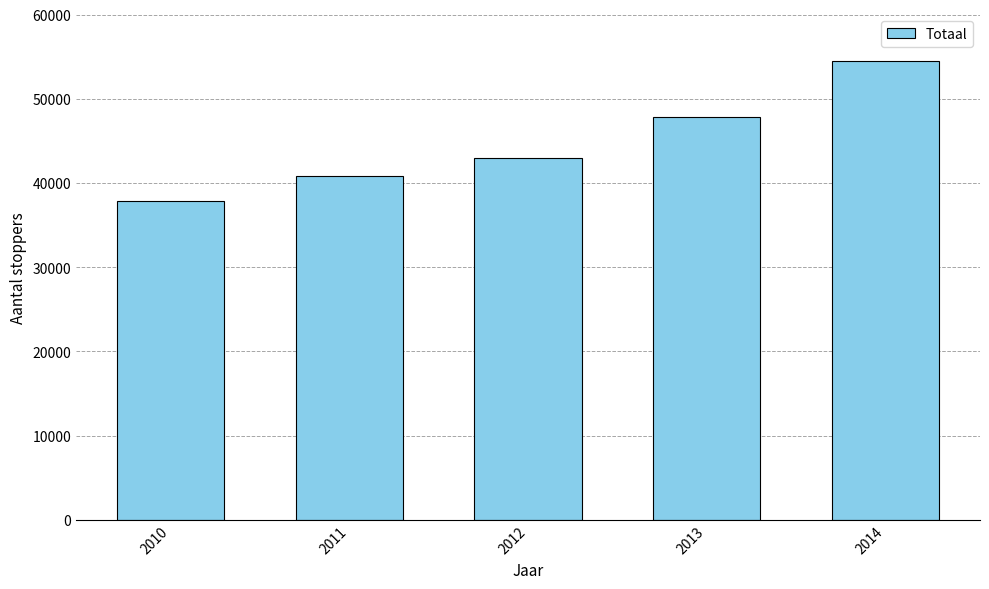

True or false: the data shows 42988 at 2012.

True